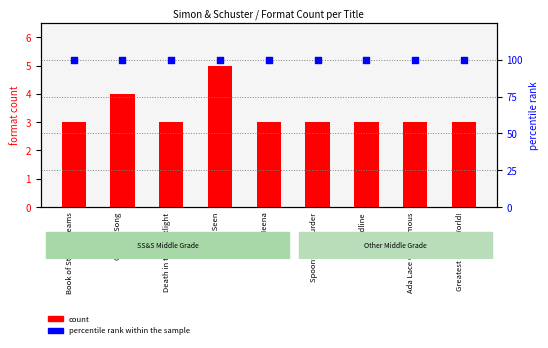

Which series contains the highest Y value?

percentile rank within the sample